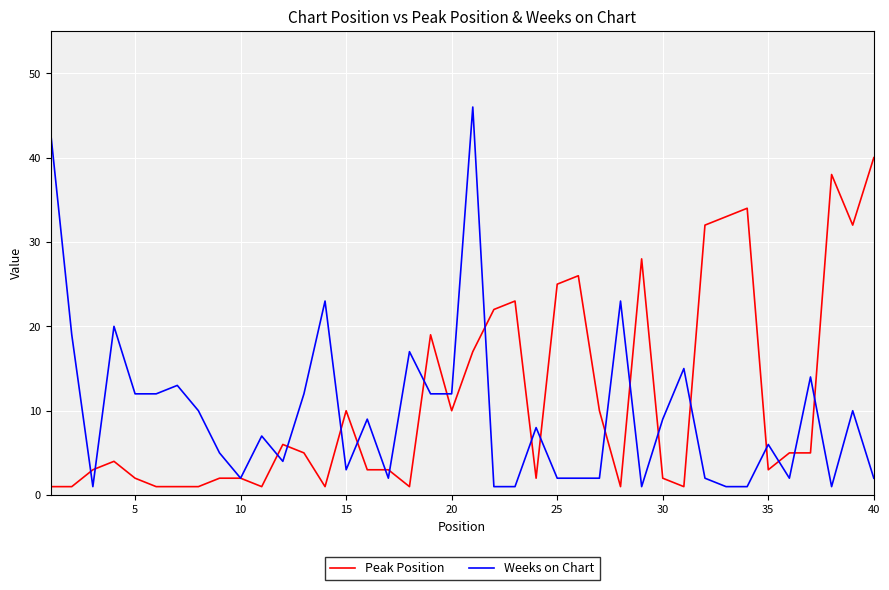

What is the maximum value shown in the chart?

46